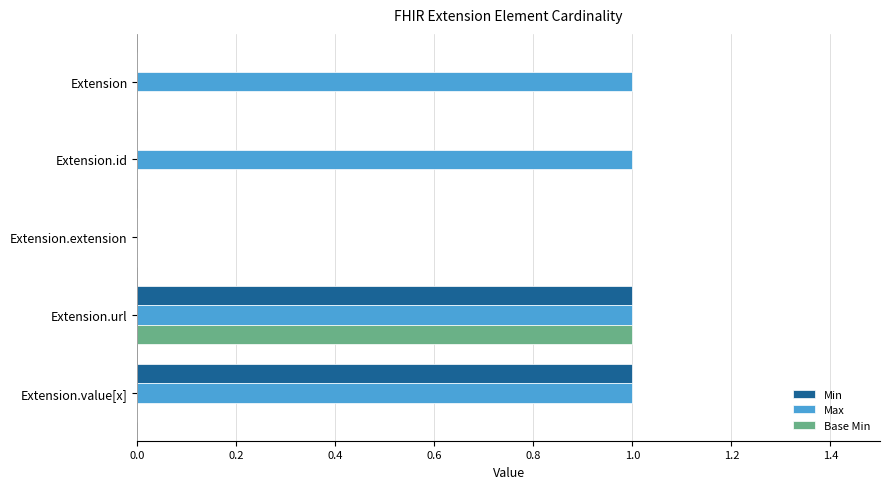

The Min series shows 2 at Extension.url. True or false?

False